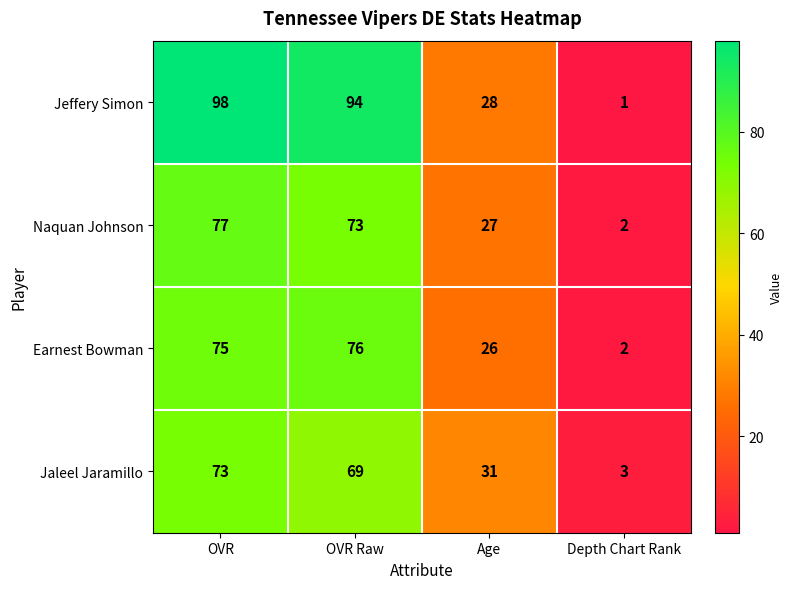

At which category does the chart reach its peak across all series?

OVR